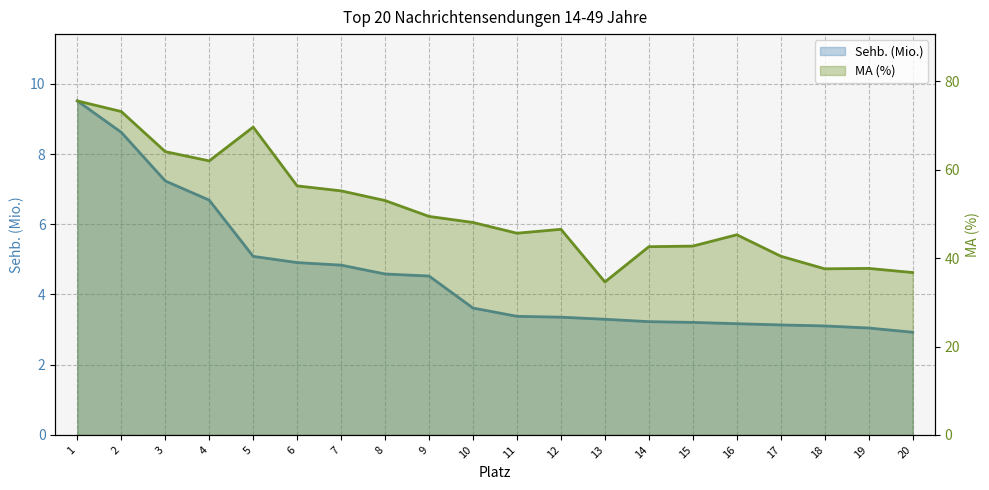

True or false: MA (%) and Sehb. (Mio.) intersect in this chart.

False